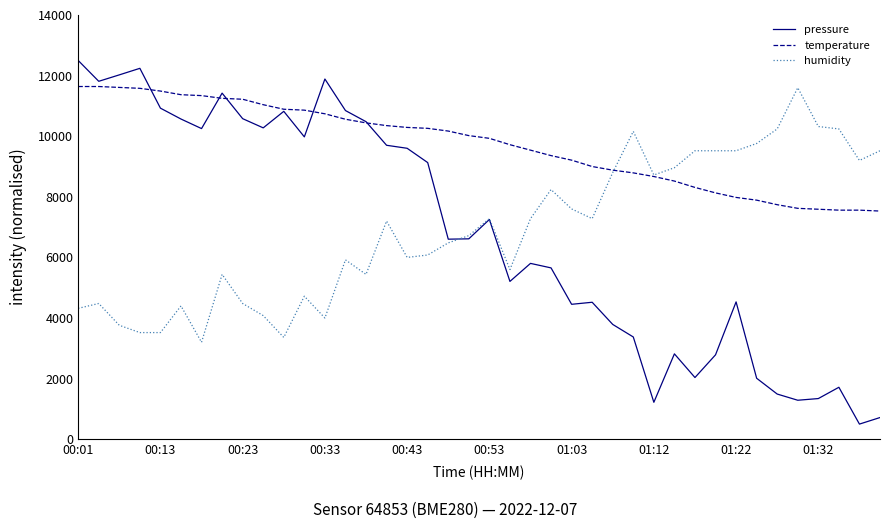

What is the lowest value of the humidity series?

3200.0